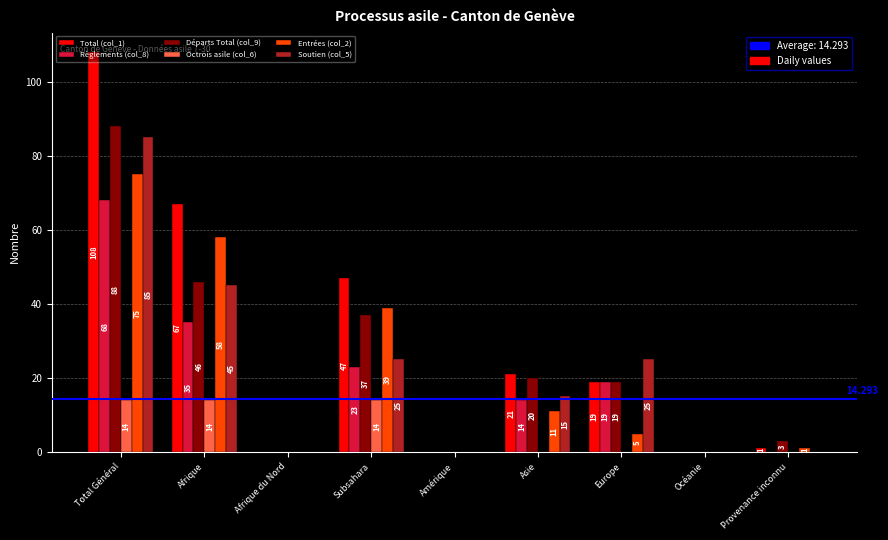

Which series has the largest total across all categories?

Total (col_1)